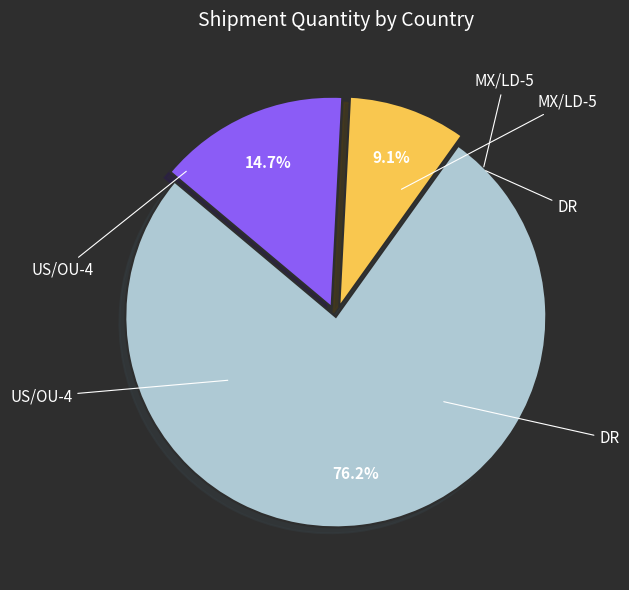

Is there any slice that represents more than half of the pie?

Yes